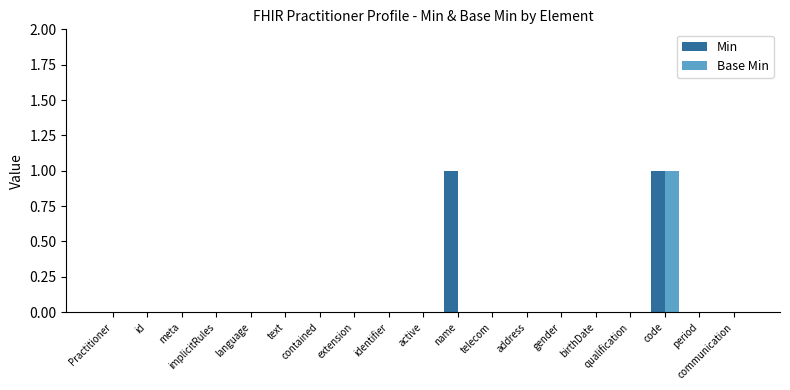

Is it true that Base Min equals 0 at identifier?

True